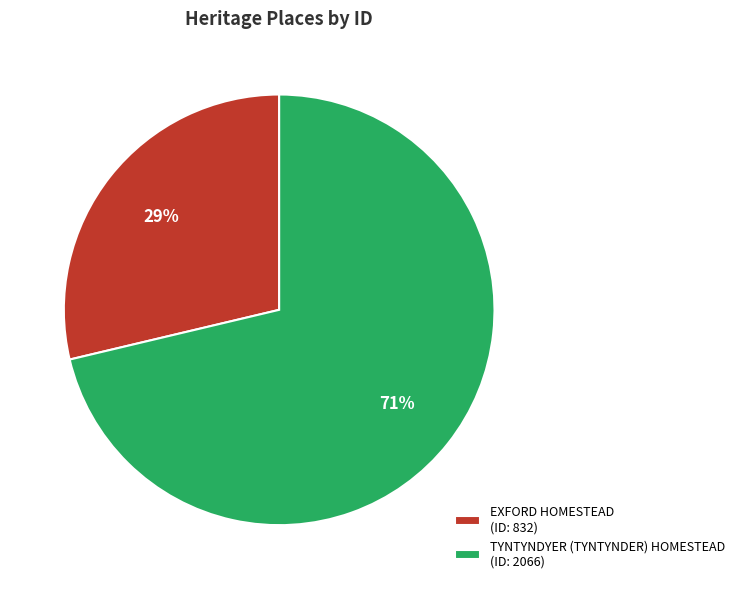

The TYNTYNDYER (TYNTYNDER) HOMESTEAD slice represents 79% of the pie. True or false?

False